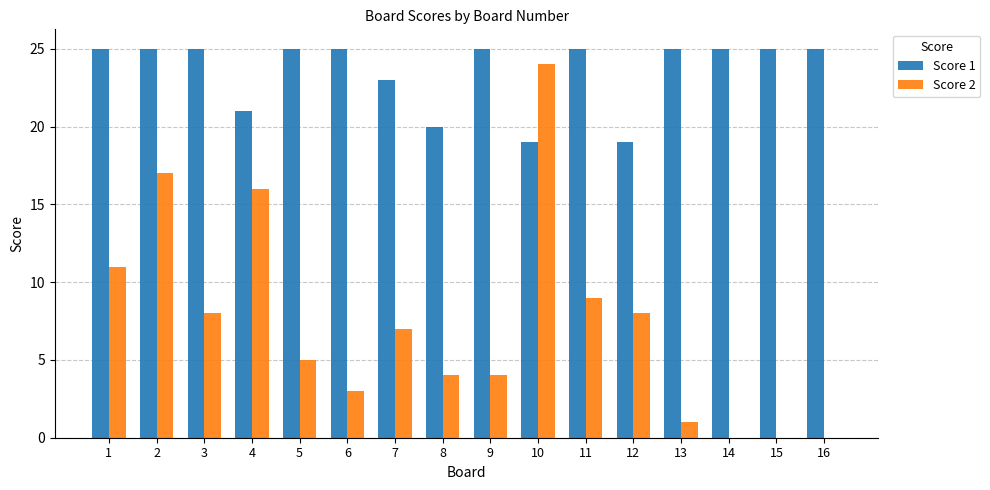

Does the chart contain stacked bars?

No